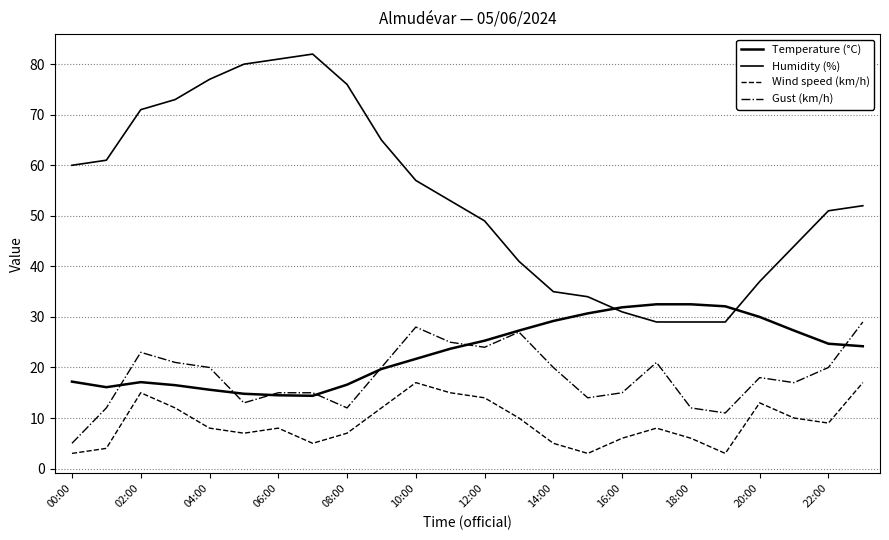

In Gust (km/h), how many points are higher than both neighbors (excluding endpoints)?

5